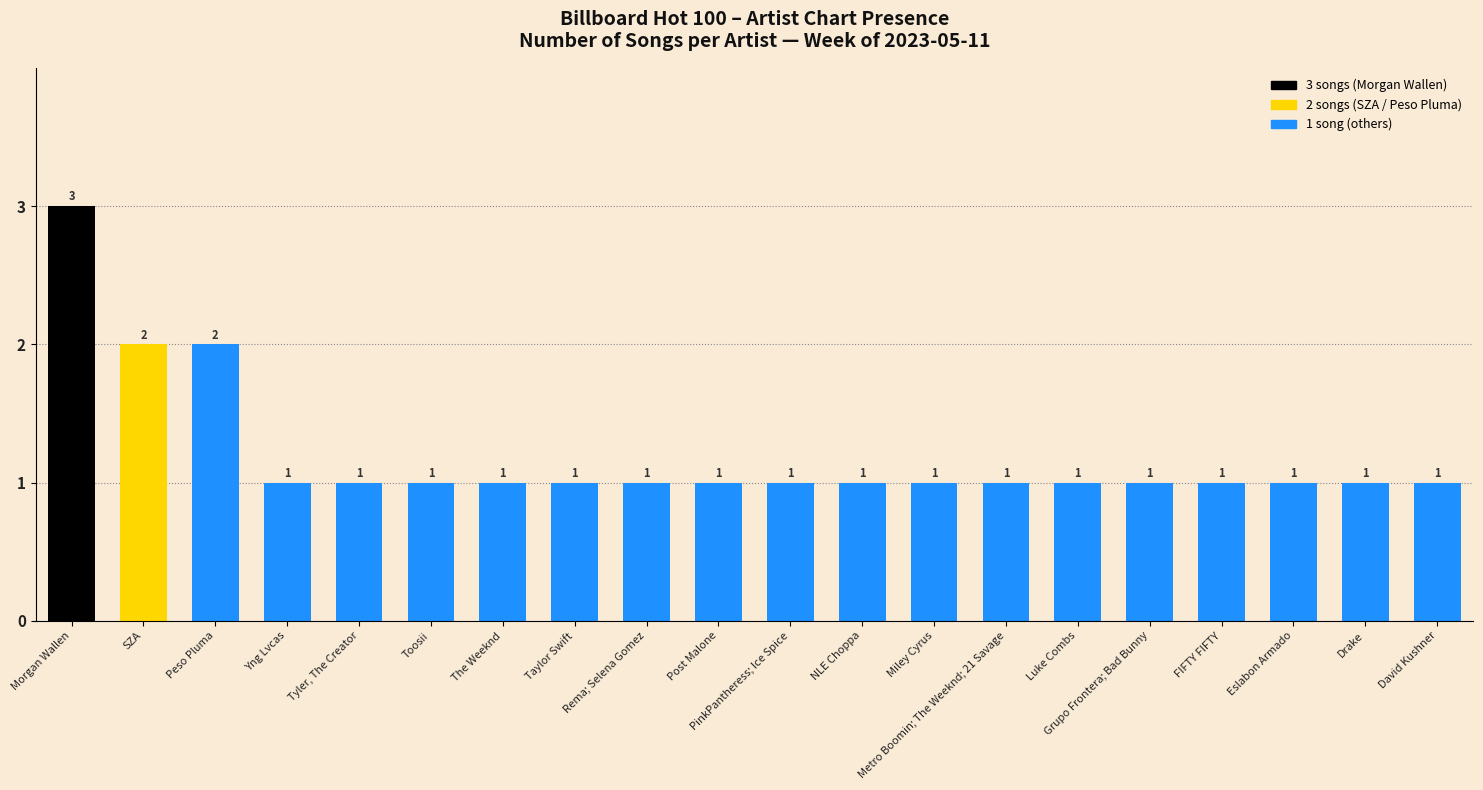

What is the average value?

1